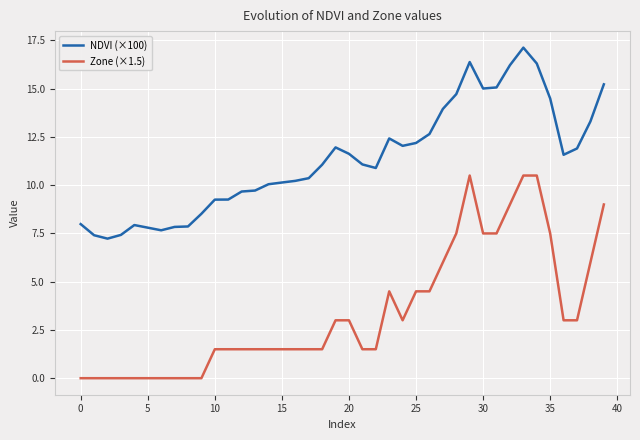

How many categories are shown in the chart?

40